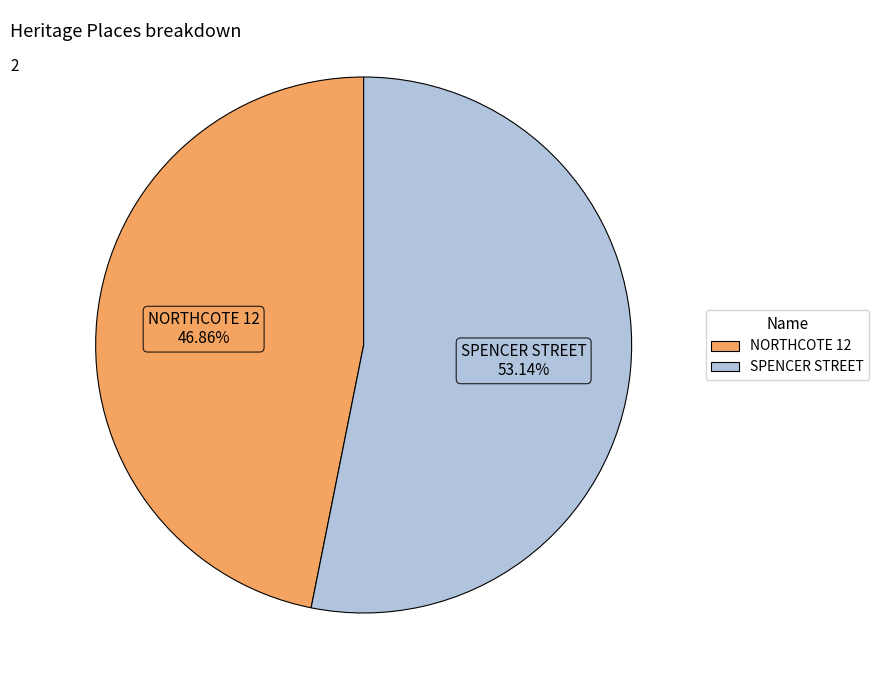

What is the smallest slice in the pie chart?

NORTHCOTE 12